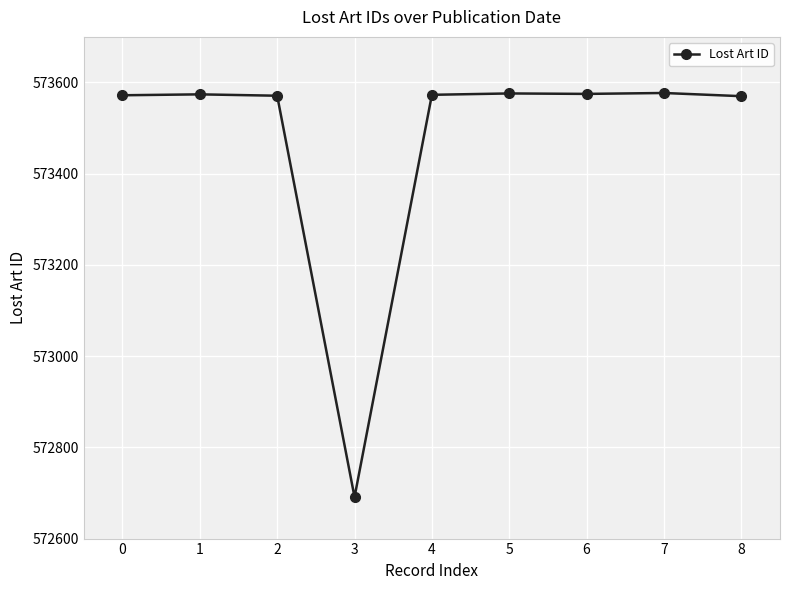

Approximately how many times larger is the value at 2 compared to 0?

1.0